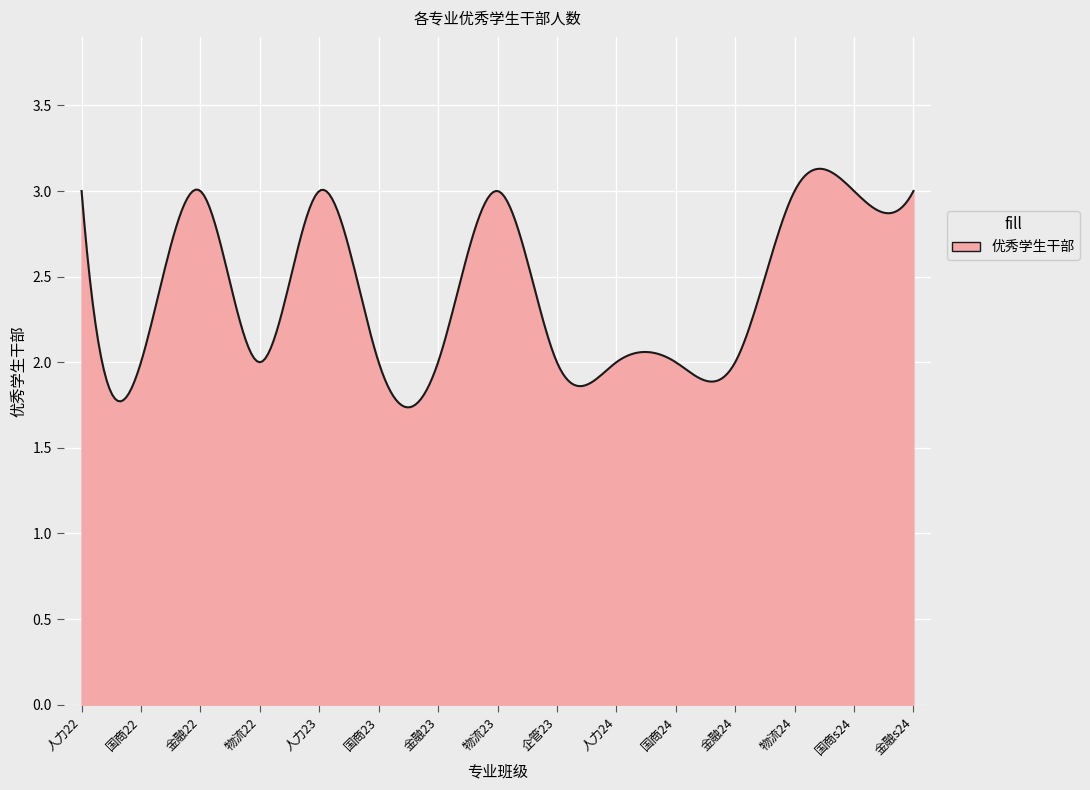

How many lines are shown in the chart?

1